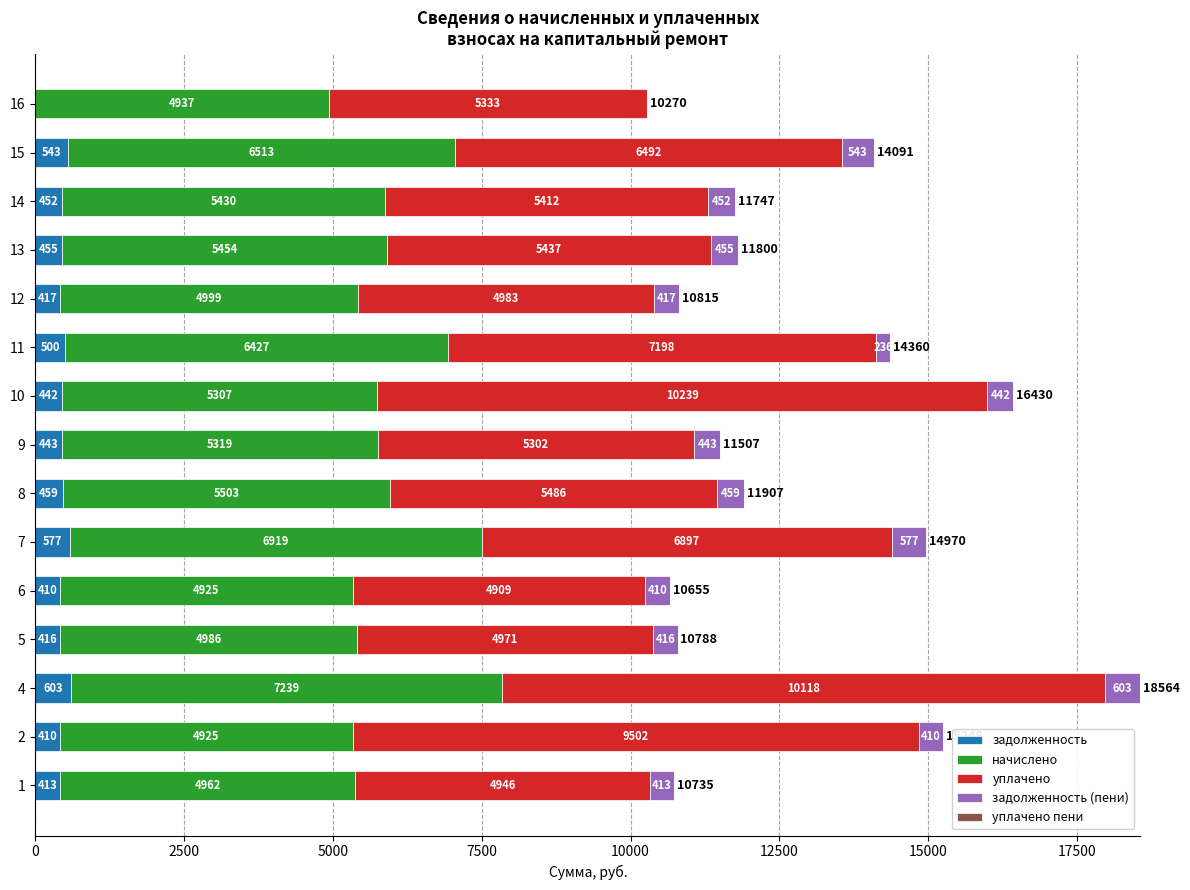

What is the highest value of the задолженность series?

603.3